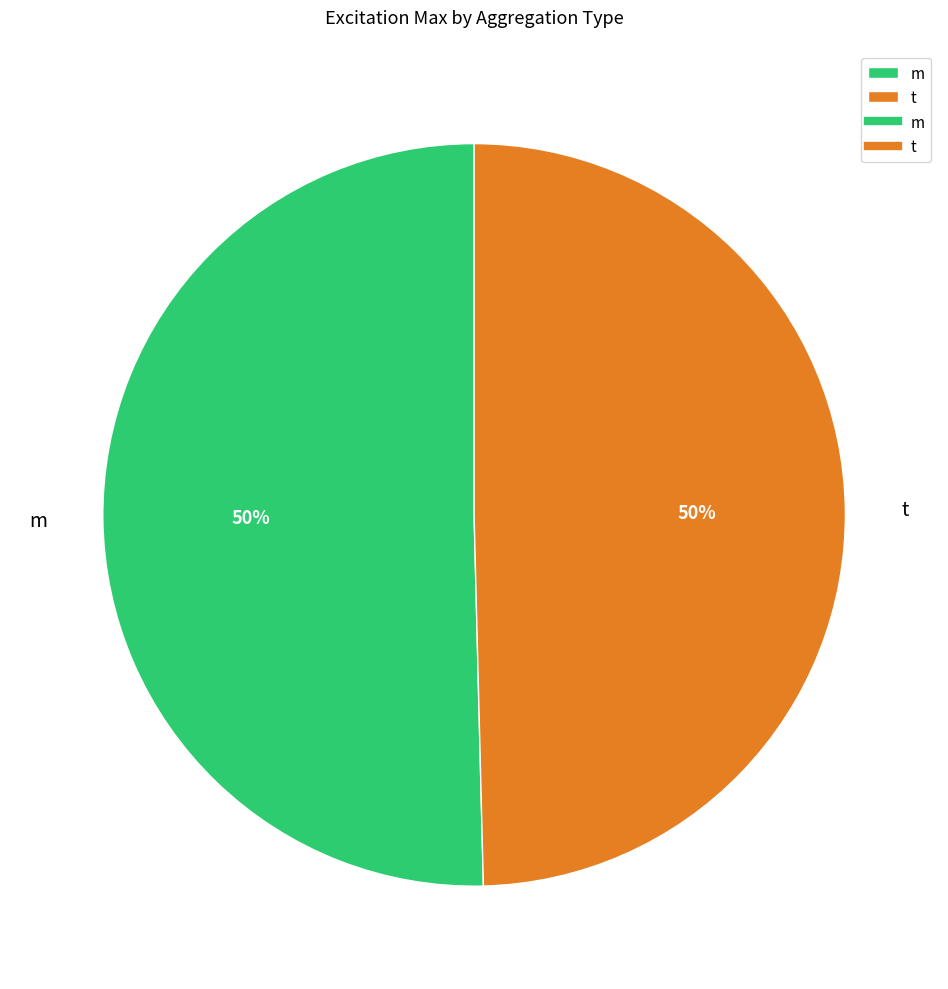

To the nearest percent, what is the combined percentage of t and m?

100%